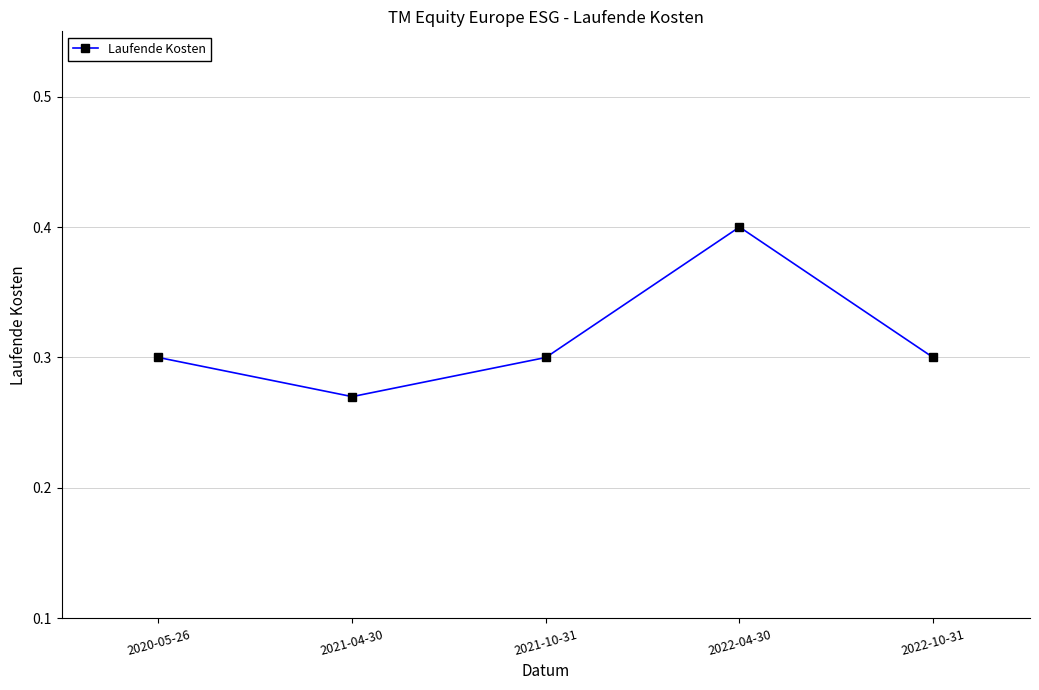

At which category does the data reach its first local peak?

2022-04-30